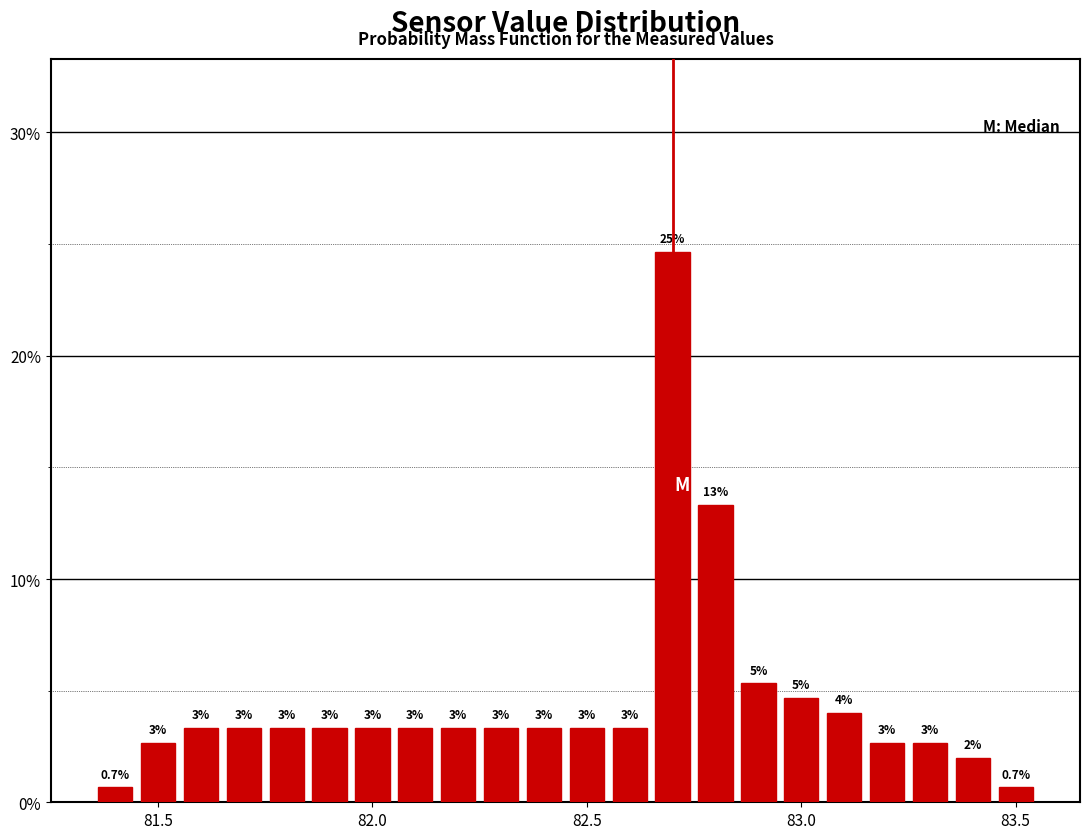

Read against the x-axis, roughly where is the centre of the tallest bar?

82.70